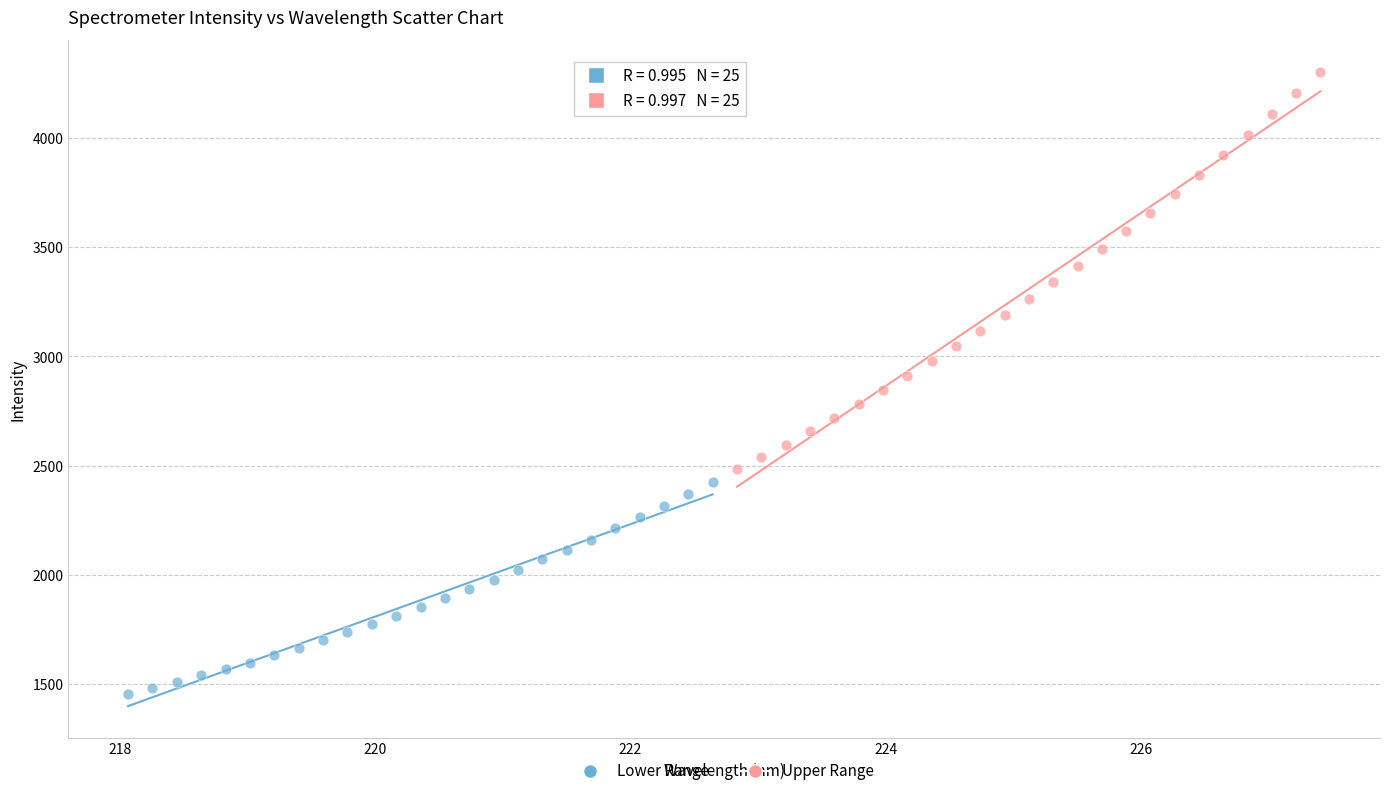

Which series contains the lowest Y value?

Lower Range